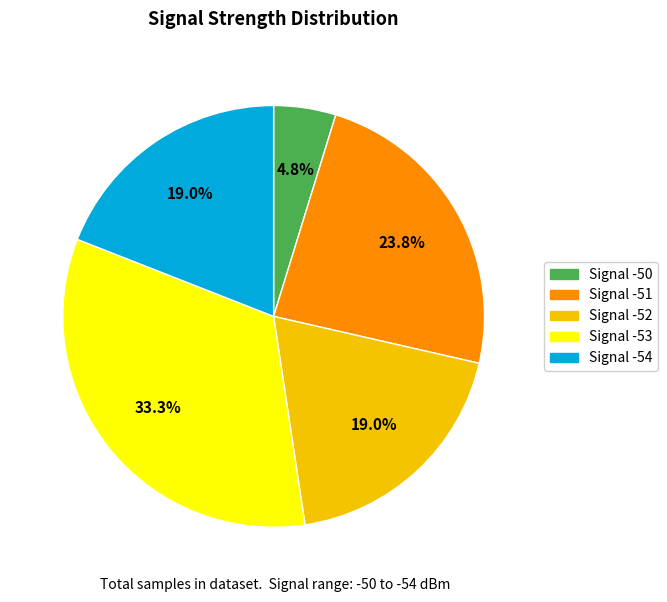

To the nearest percent, what is the average slice percentage?

20%